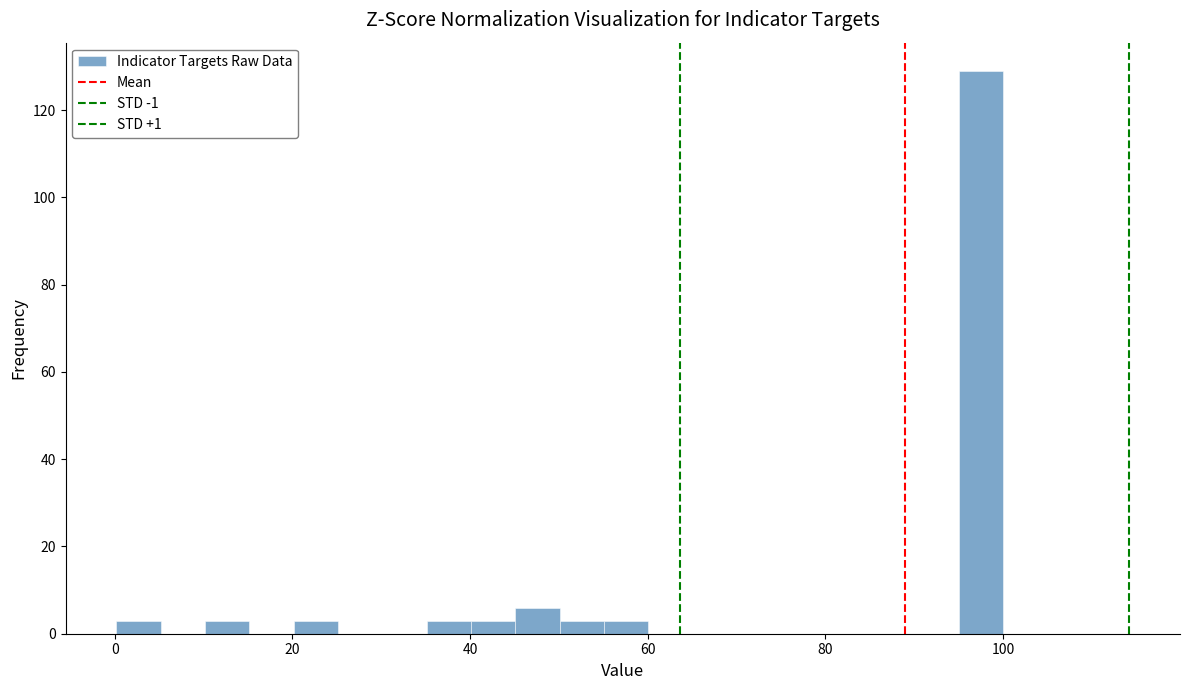

Around what value on the x-axis is the tallest bar? Give the approximate position of its centre, as read against the axis.

98